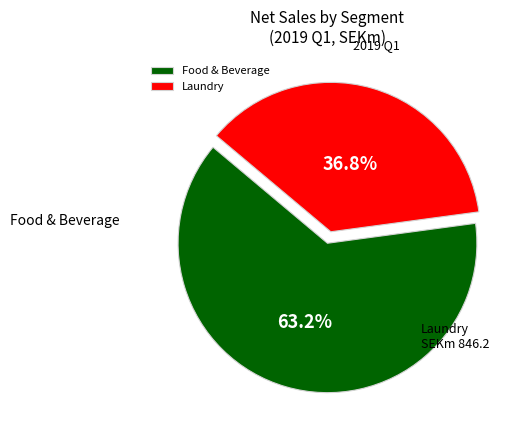

Does any single category account for the majority?

Yes